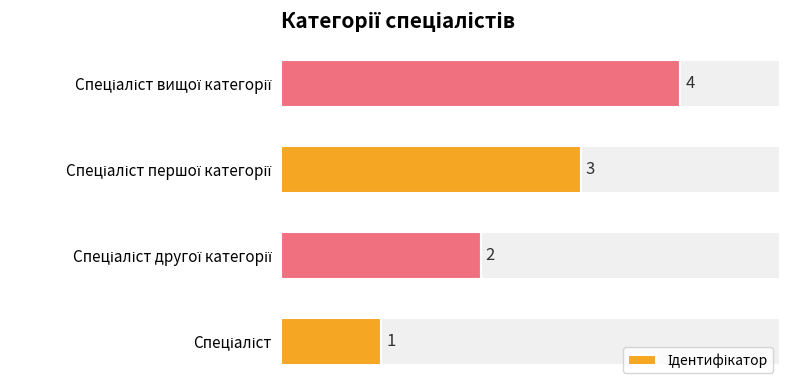

What is the difference between the maximum and second lowest values?

2